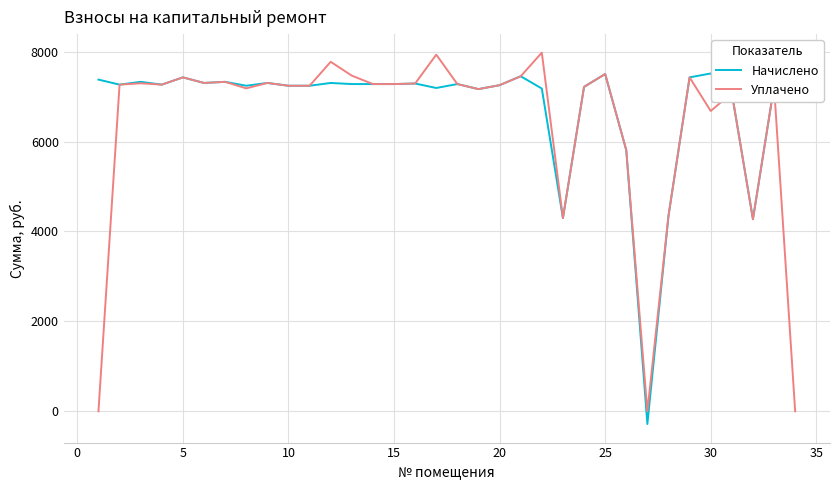

The value of Уплачено at 25 is 12827.8. True or false?

False